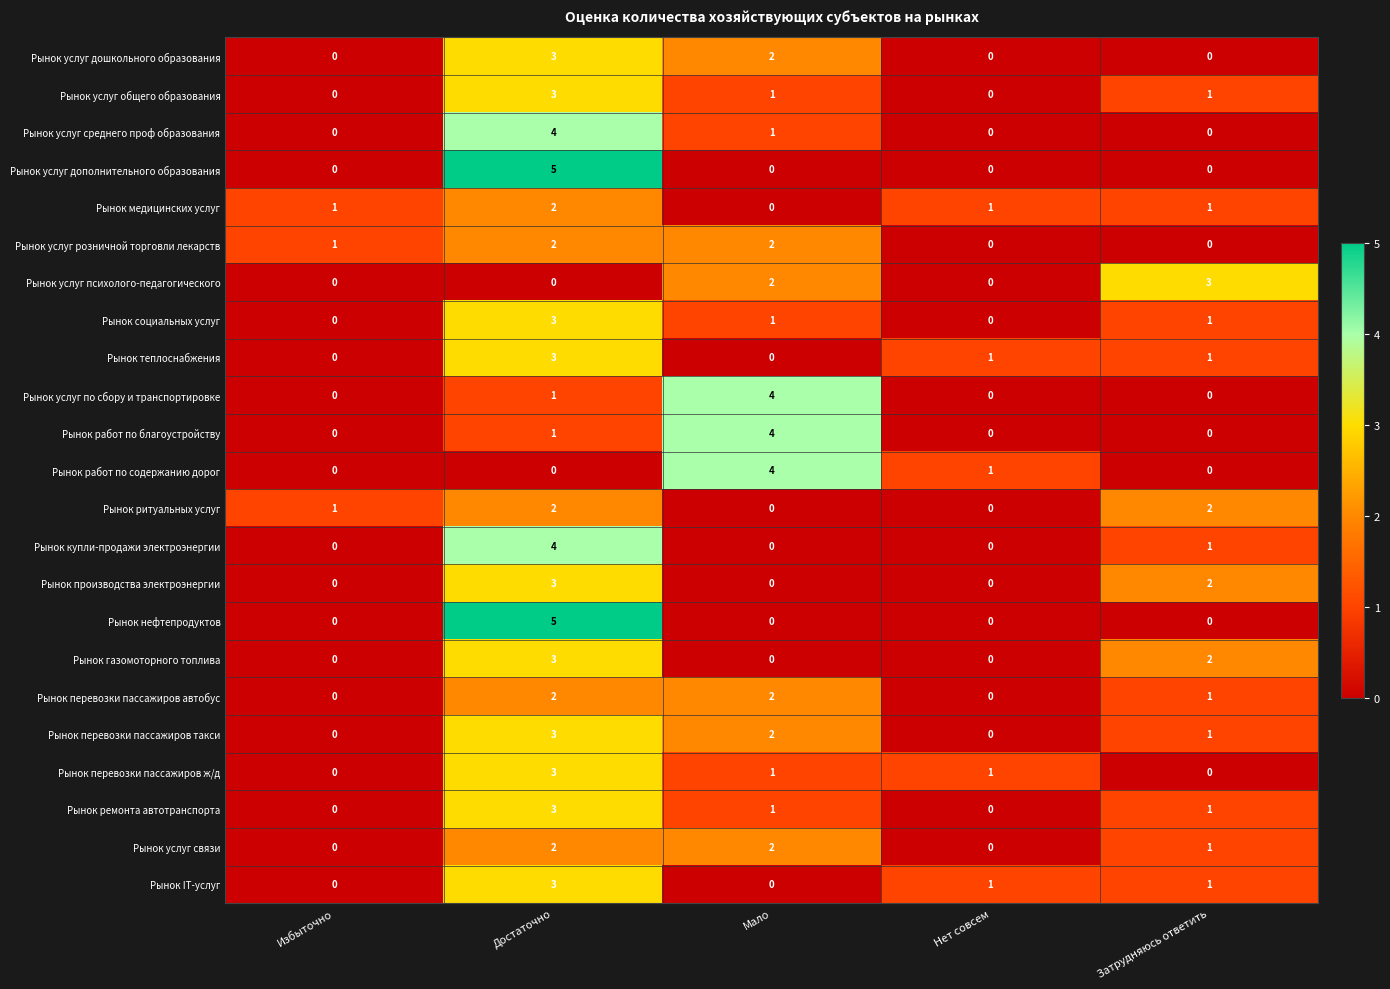

At which category is the sum across all series the highest?

Достаточно